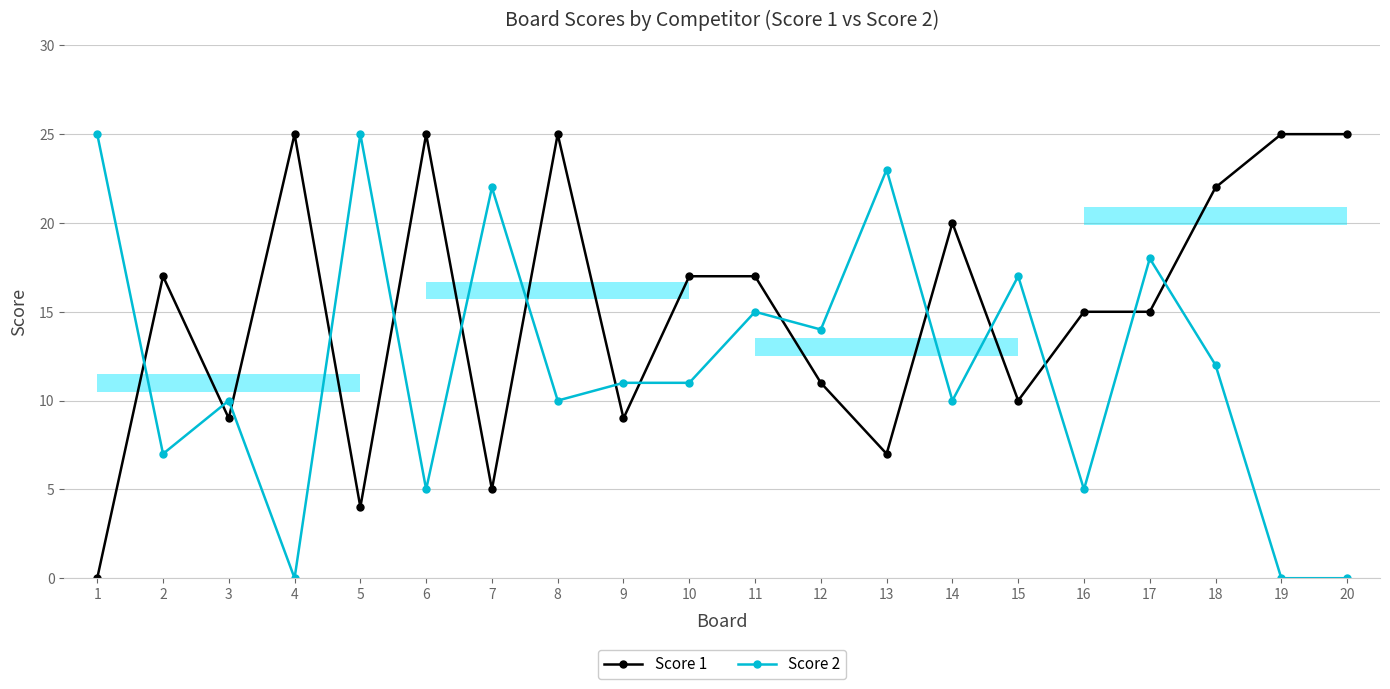

After their last crossing, which series has the higher values: Score 2 or Score 1?

Score 1